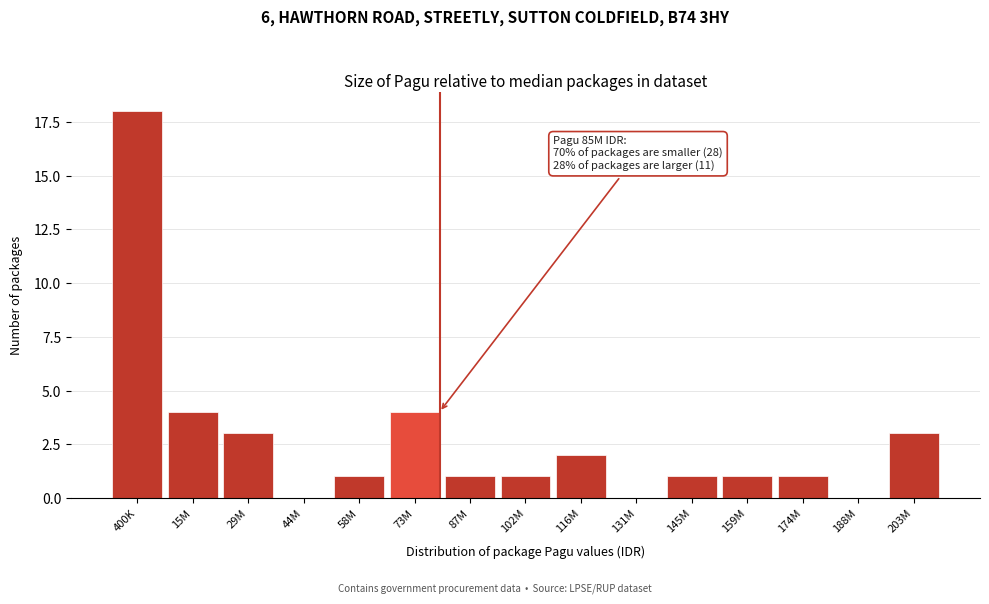

Reading left to right, extract all data points from this chart.

400K=18	15M=4	29M=3	44M=0	58M=1	73M=4	87M=1	102M=1	116M=2	131M=0	145M=1	159M=1	174M=1	188M=0	203M=3